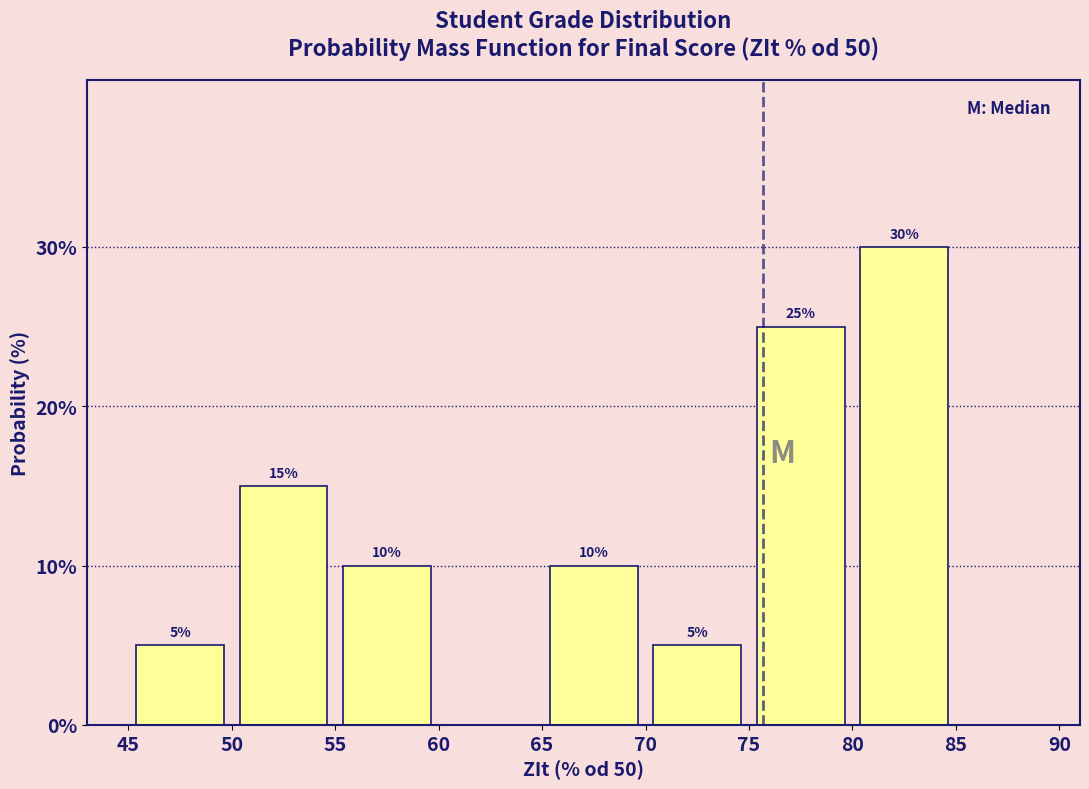

Over which range of the x-axis is the bar tallest?

80 to 85